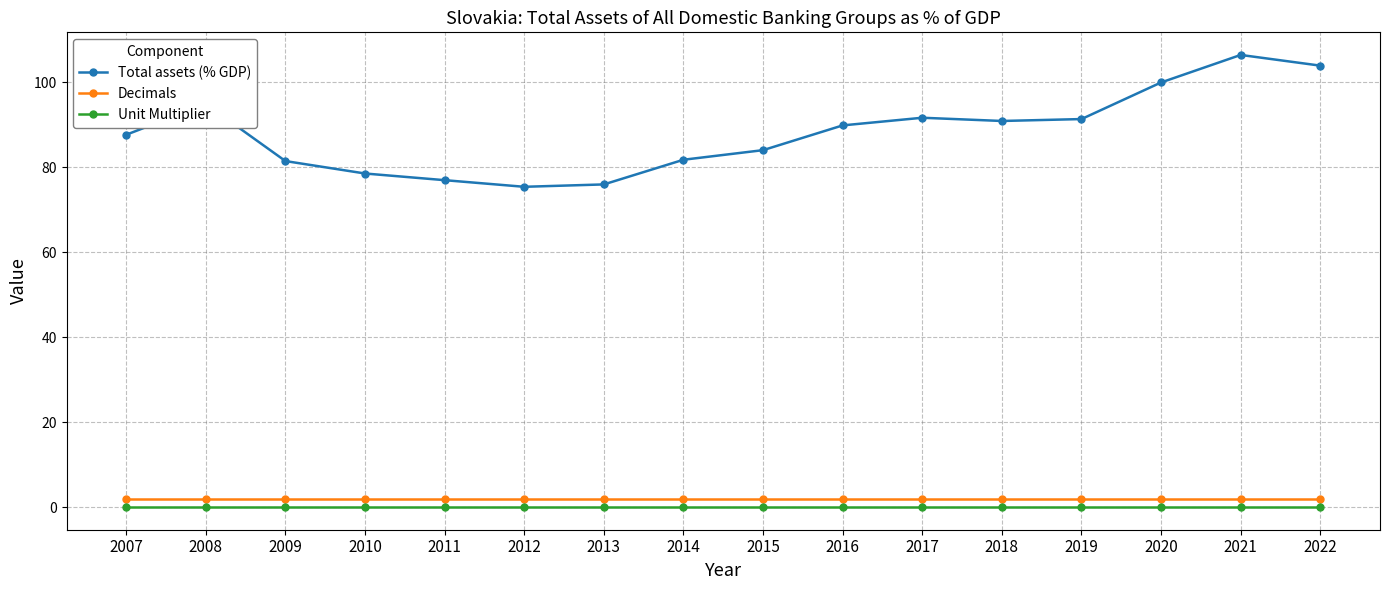

Which series has the largest total across all categories?

Total assets (% GDP)